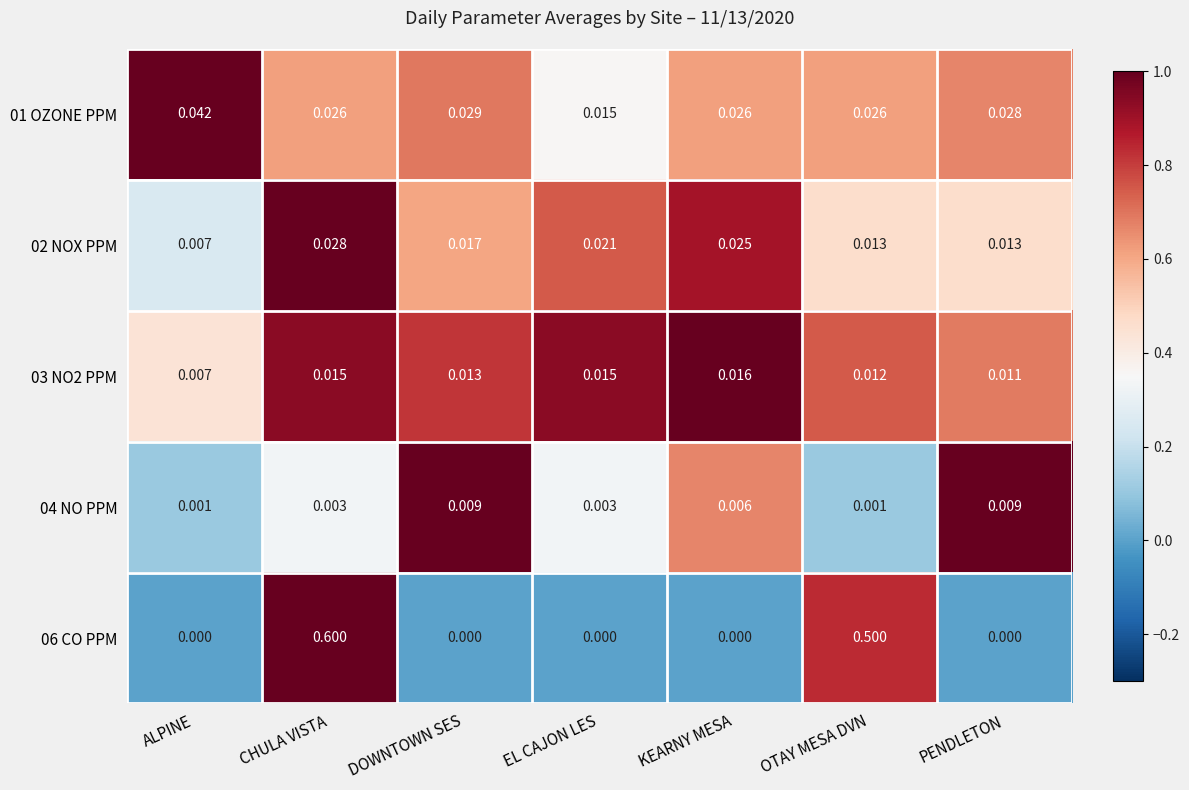

Is the value of 06 CO PPM at ALPINE greater than the value of 01 OZONE PPM at EL CAJON LES?

No